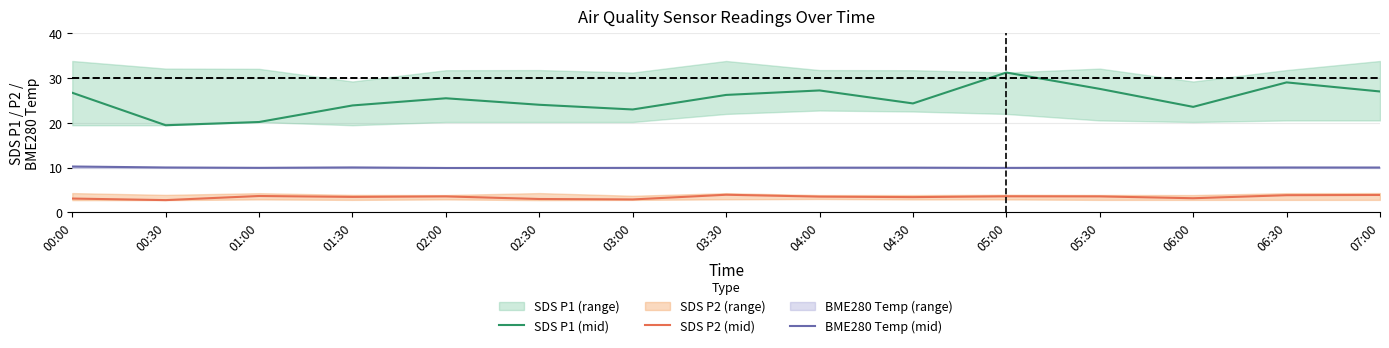

True or false: SDS P1 (mid) and BME280 Temp (mid) cross at least once.

False